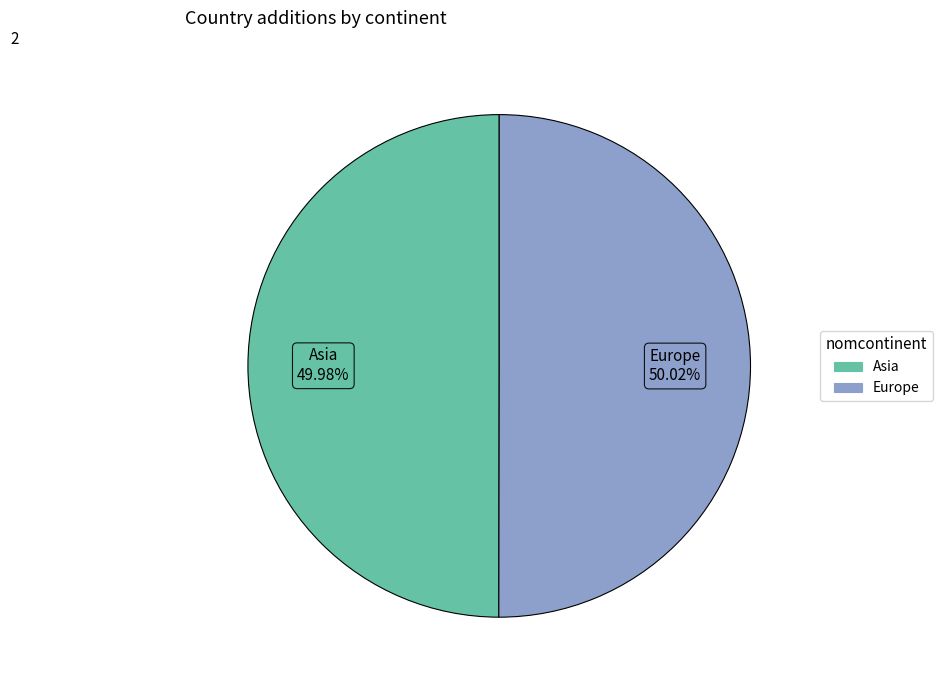

Is the sum of Asia and Europe greater than half?

Yes